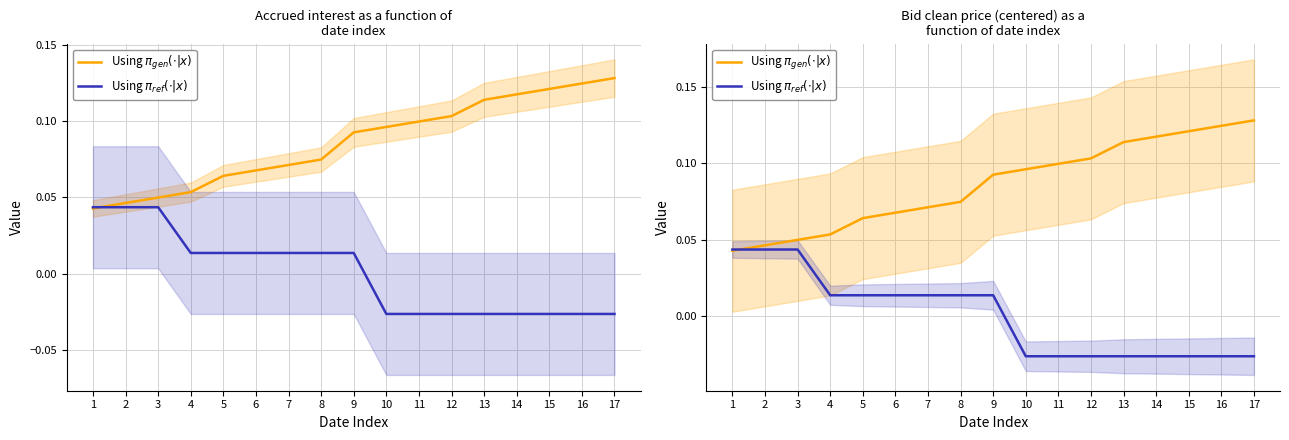

What is the spread (max minus min) of values at 7?

0.1